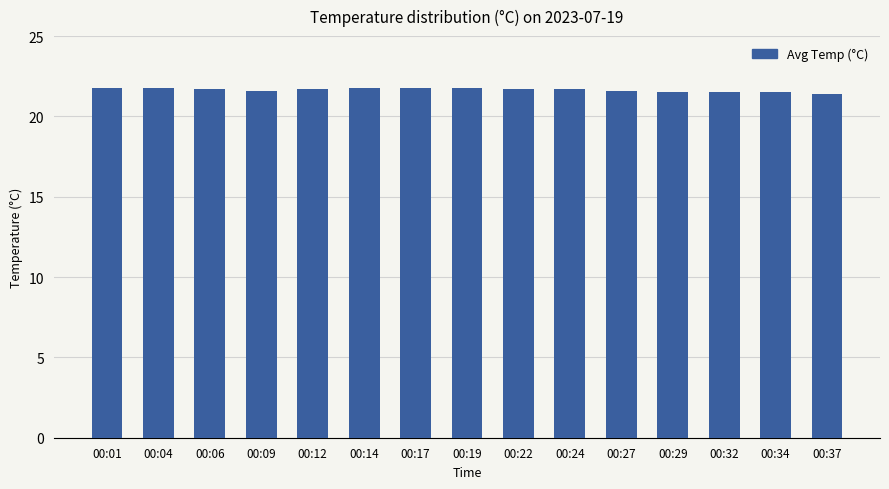

What is the average value?

21.7